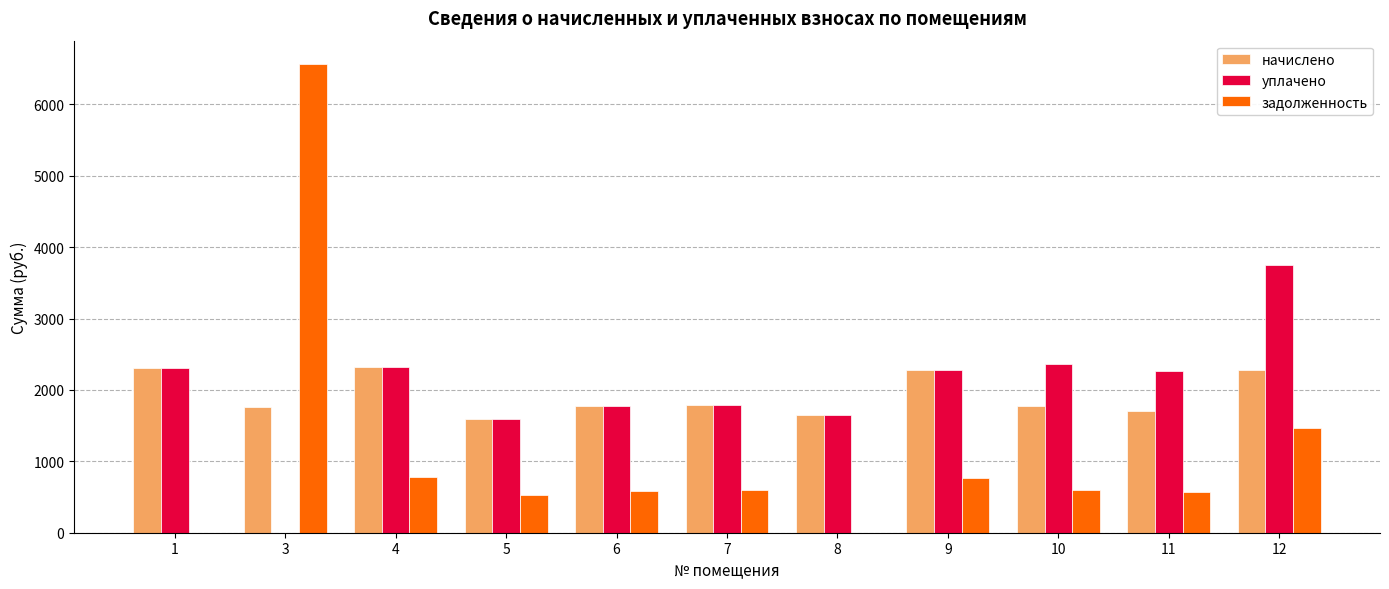

How many groups of bars are there?

11